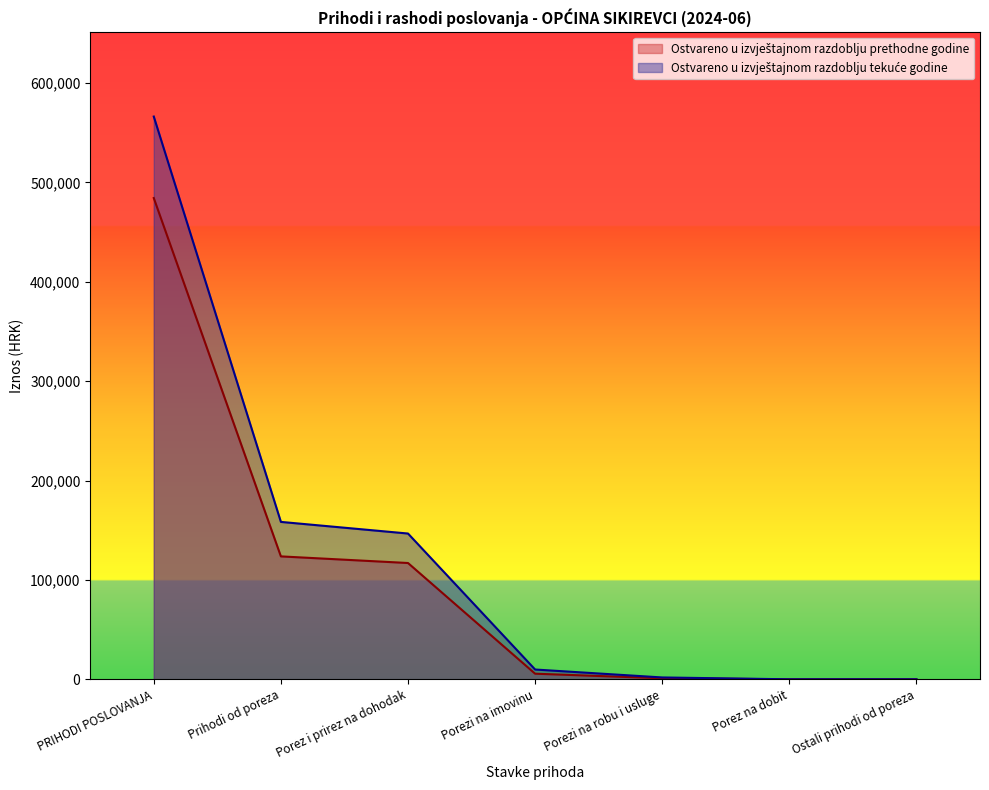

Reading left to right, transcribe all the data shown in this chart.

Ostvareno u izvještajnom razdoblju prethodne godine: PRIHODI POSLOVANJA=484316.6	Prihodi od poreza=123693.2	Porez i prirez na dohodak=117028.3	Porezi na imovinu=5632.4	Porezi na robu i usluge=1032.5	Porez na dobit=0.0	Ostali prihodi od poreza=0.0
Ostvareno u izvještajnom razdoblju tekuće godine: PRIHODI POSLOVANJA=566339.0	Prihodi od poreza=158401.9	Porez i prirez na dohodak=146696.8	Porezi na imovinu=9842.7	Porezi na robu i usluge=1862.4	Porez na dobit=0.0	Ostali prihodi od poreza=0.0